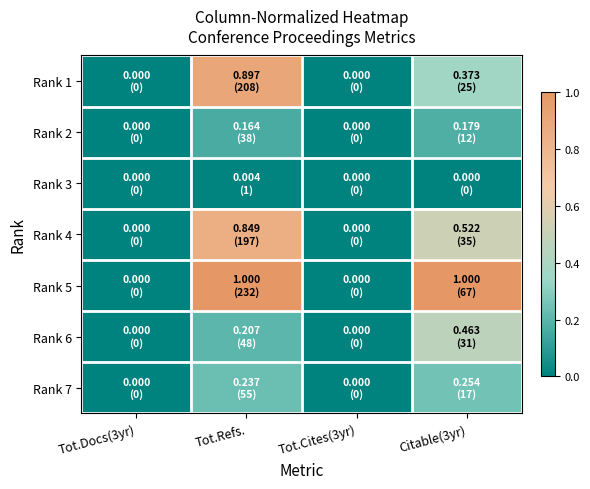

How many series are shown in this chart?

7